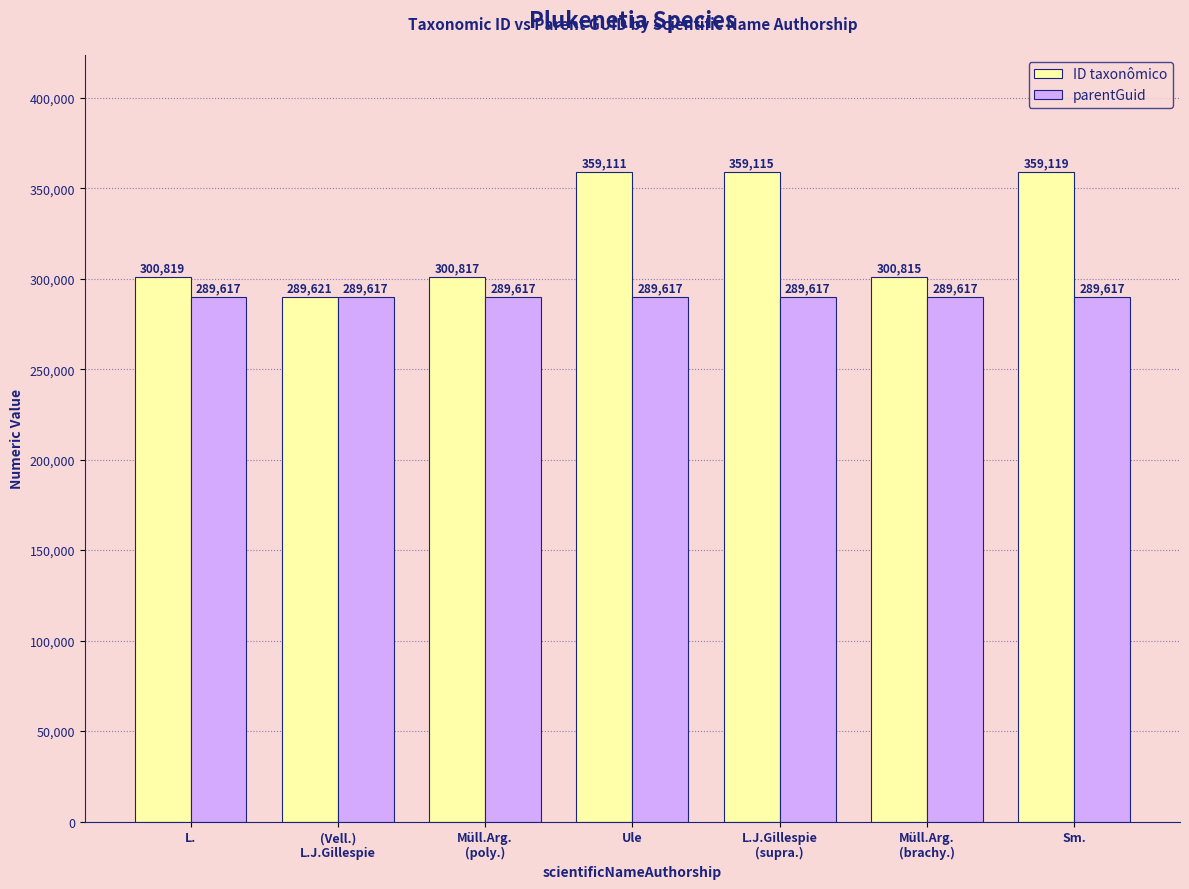

At (Vell.)
L.J.Gillespie, list the series in order from smallest to largest.

parentGuid, ID taxonômico